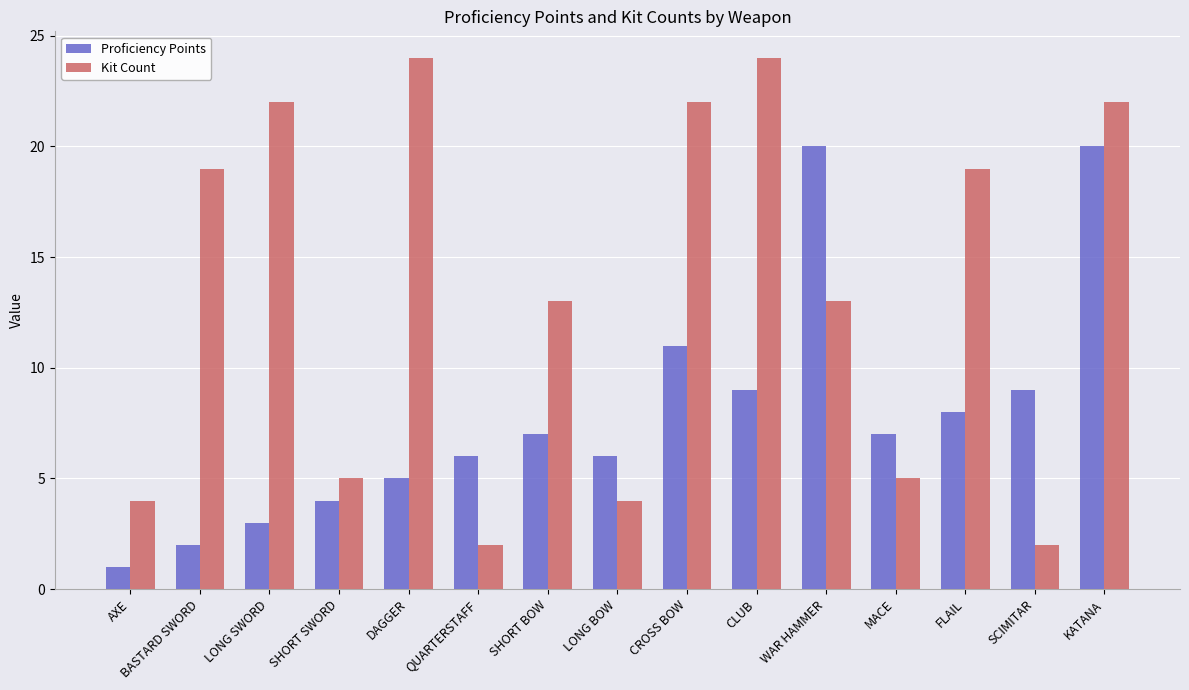

What is the difference between the maximum and second lowest values in the Proficiency Points series?

18